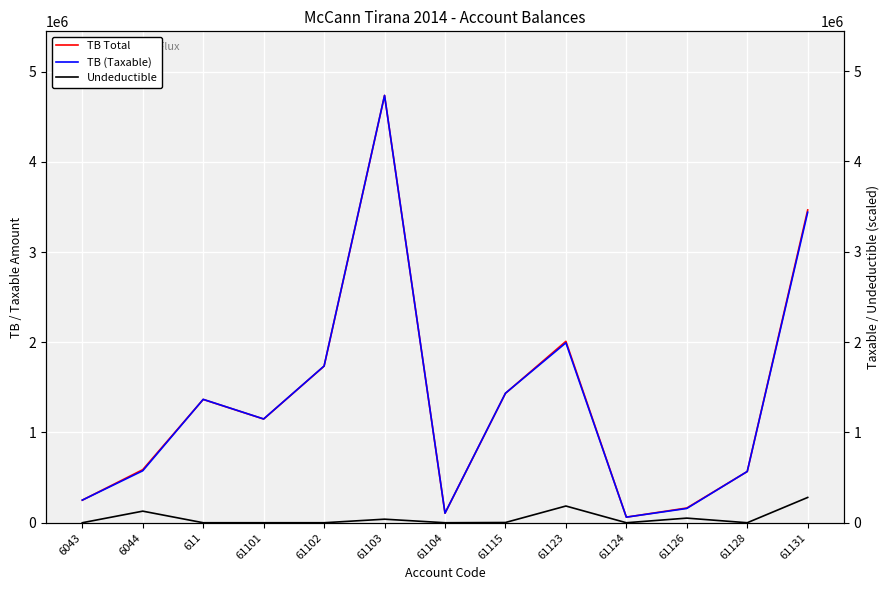

What is the maximum value shown in the chart?

4735066.9